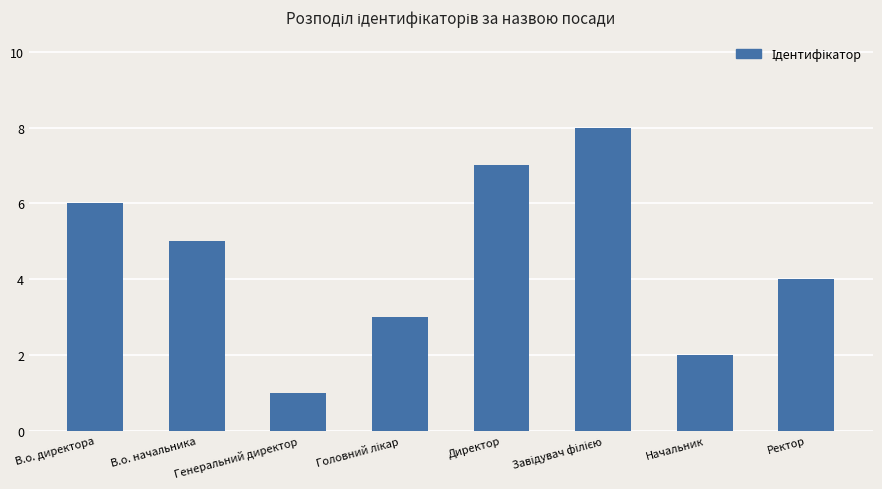

What is the value of the 6th bar from the left?

8